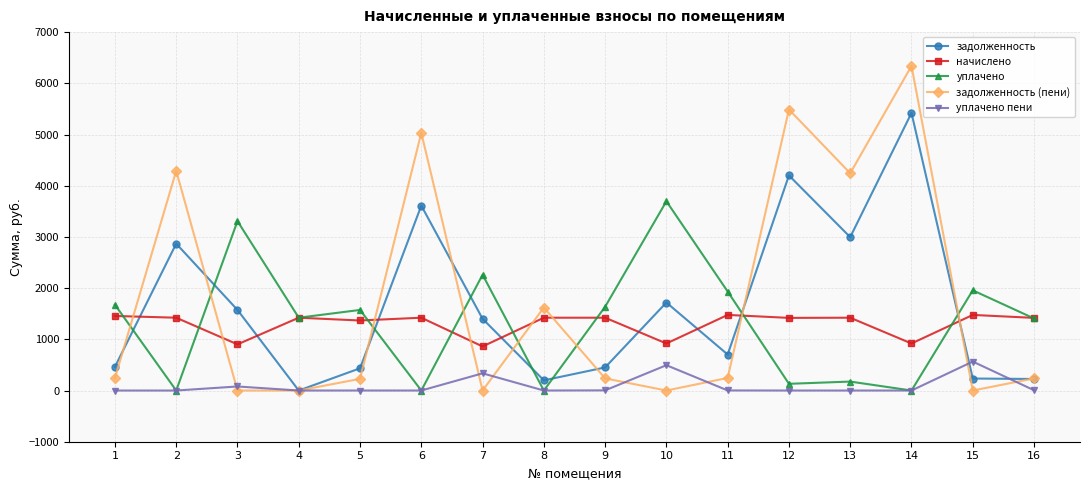

What is the value of the задолженность (пени) point at the 12th from the left?

5488.5